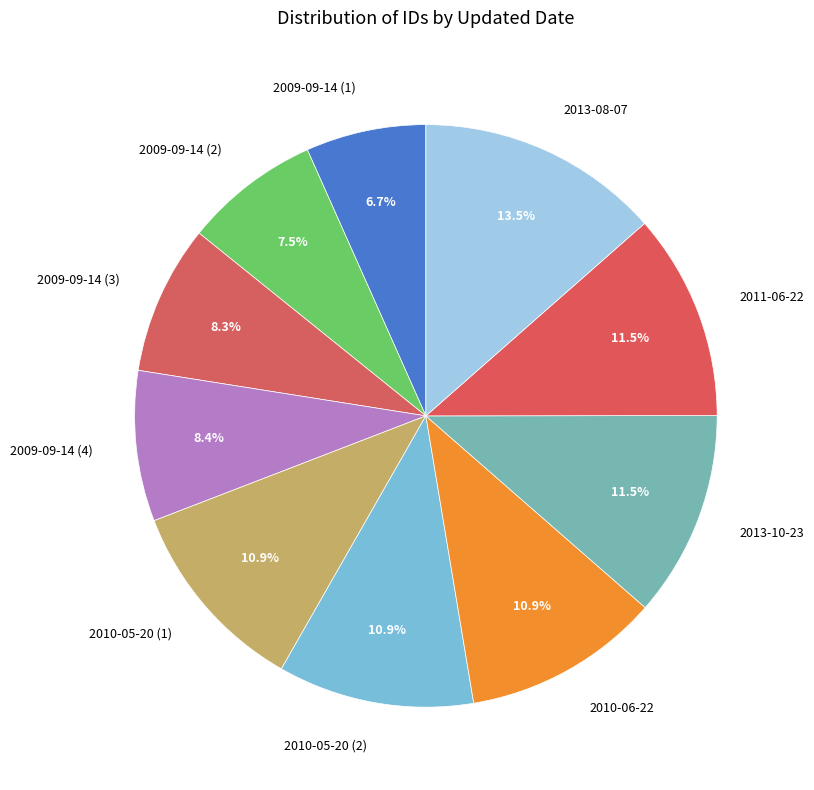

What percentage is NOT represented by 2009-09-14 (1)?

93.3%